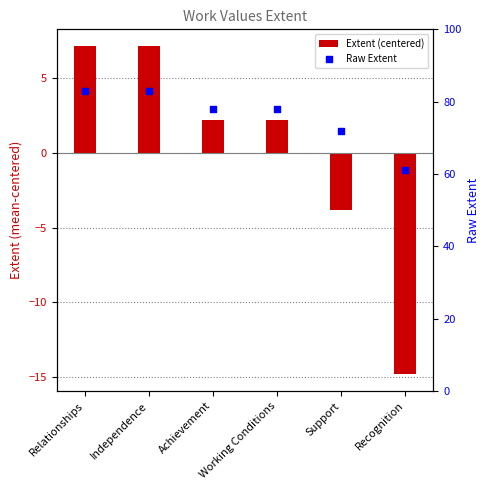

Which series has the largest Y range (max minus min)?

Extent (centered)